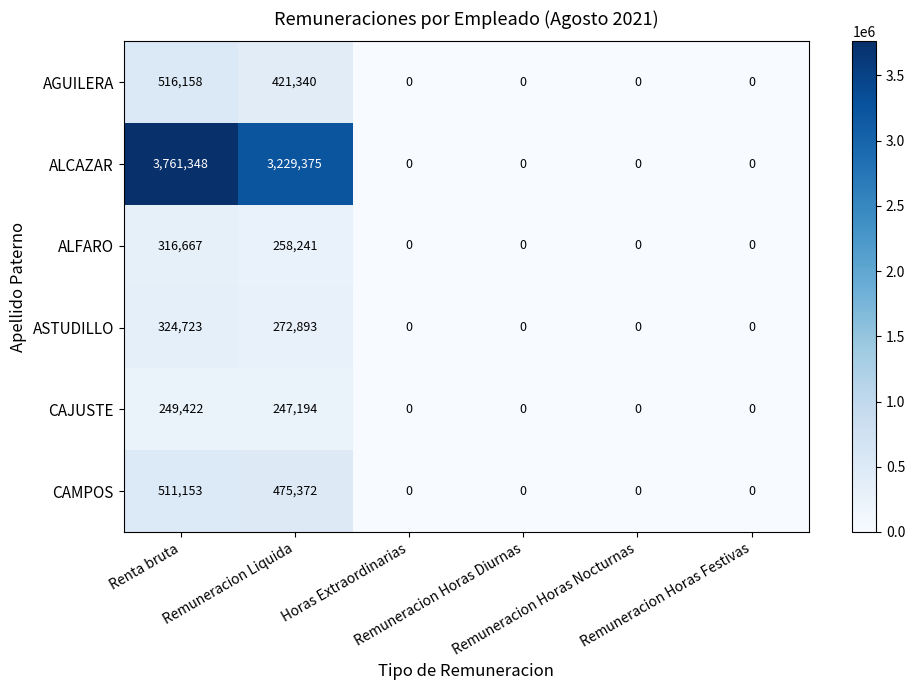

Rank the series by their maximum value, from highest to lowest.

ALCAZAR, AGUILERA, CAMPOS, ASTUDILLO, ALFARO, CAJUSTE